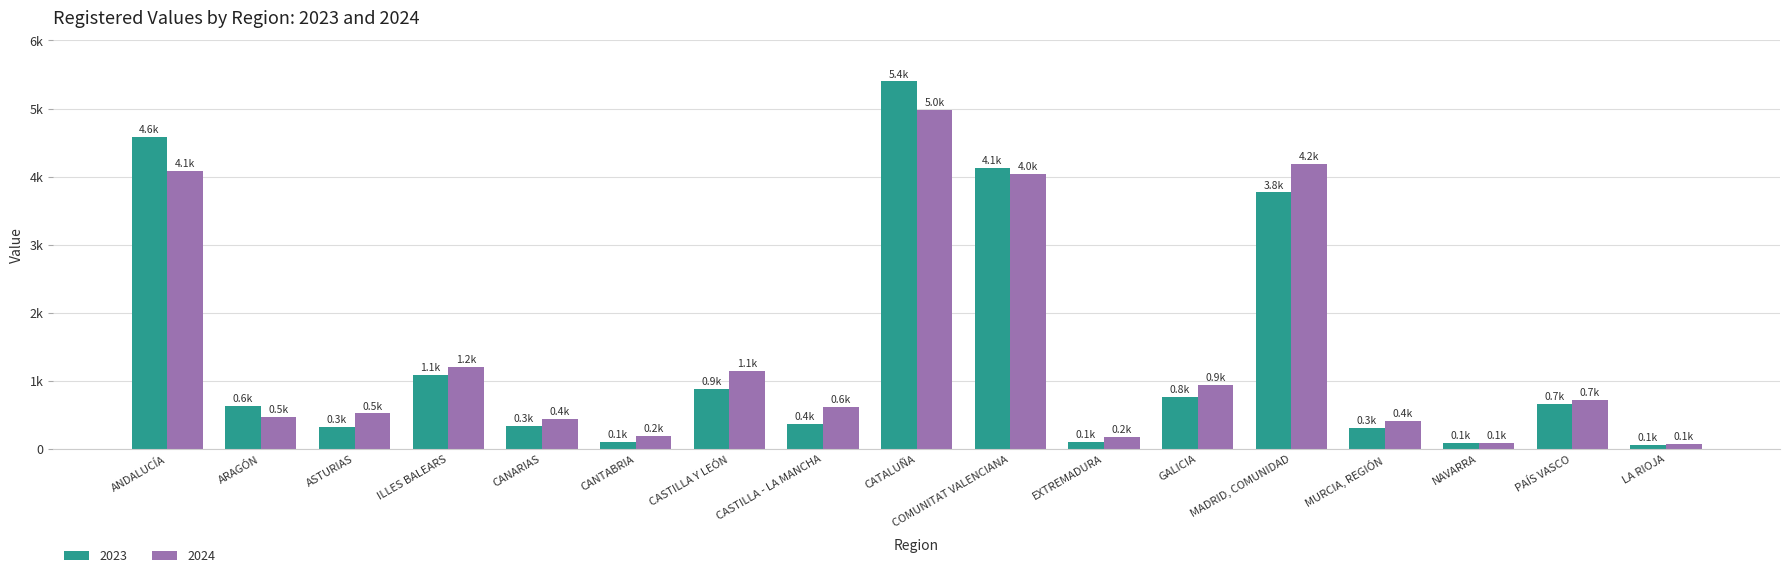

List the labels in order of 2023 value, largest first.

CATALUÑA, ANDALUCÍA, COMUNITAT VALENCIANA, MADRID, COMUNIDAD, ILLES BALEARS, CASTILLA Y LEÓN, GALICIA, PAÍS VASCO, ARAGÓN, CASTILLA - LA MANCHA, CANARIAS, ASTURIAS, MURCIA, REGIÓN, EXTREMADURA, CANTABRIA, NAVARRA, LA RIOJA